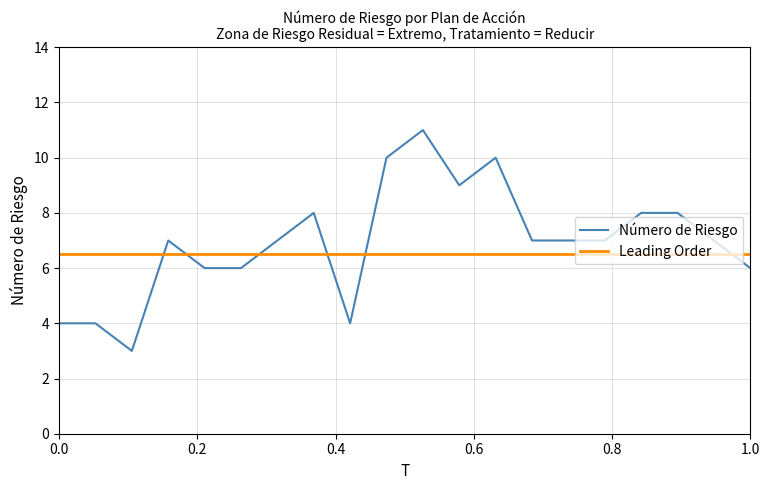

What is the smallest value displayed?

3.0